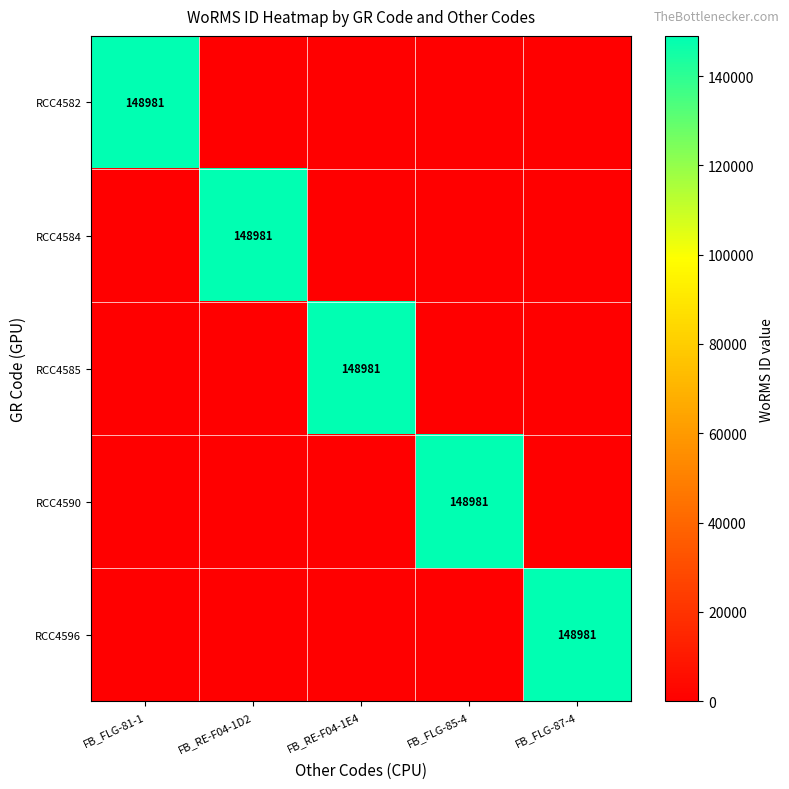

Which series has the widest spread of values?

RCC4582